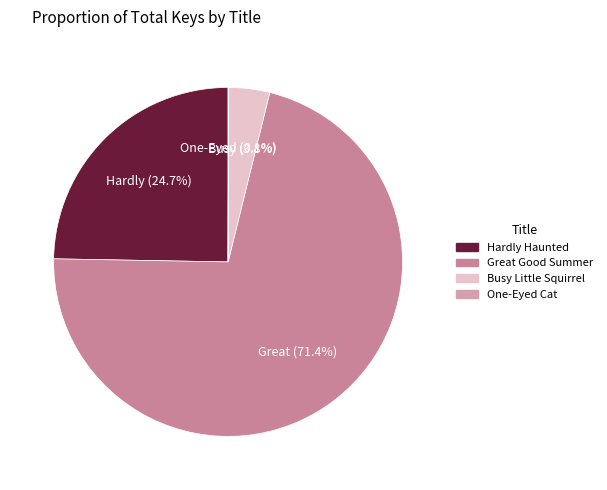

Is the sum of Hardly Haunted and One-Eyed Cat greater than half?

No